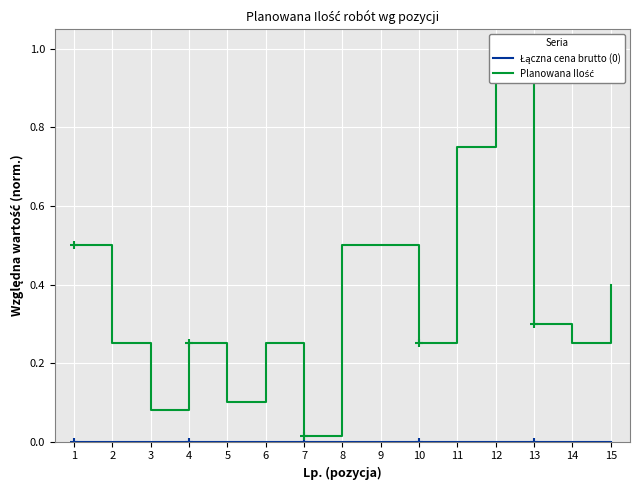

Reading left to right, what are all the values shown in this chart?

Łączna cena brutto (0): 1=0.0	2=0.0	3=0.0	4=0.0	5=0.0	6=0.0	7=0.0	8=0.0	9=0.0	10=0.0	11=0.0	12=0.0	13=0.0	14=0.0	15=0.0
Planowana Ilość: 1=0.5	2=0.2	3=0.1	4=0.2	5=0.1	6=0.2	7=0.0	8=0.5	9=0.5	10=0.2	11=0.8	12=1.0	13=0.3	14=0.2	15=0.4